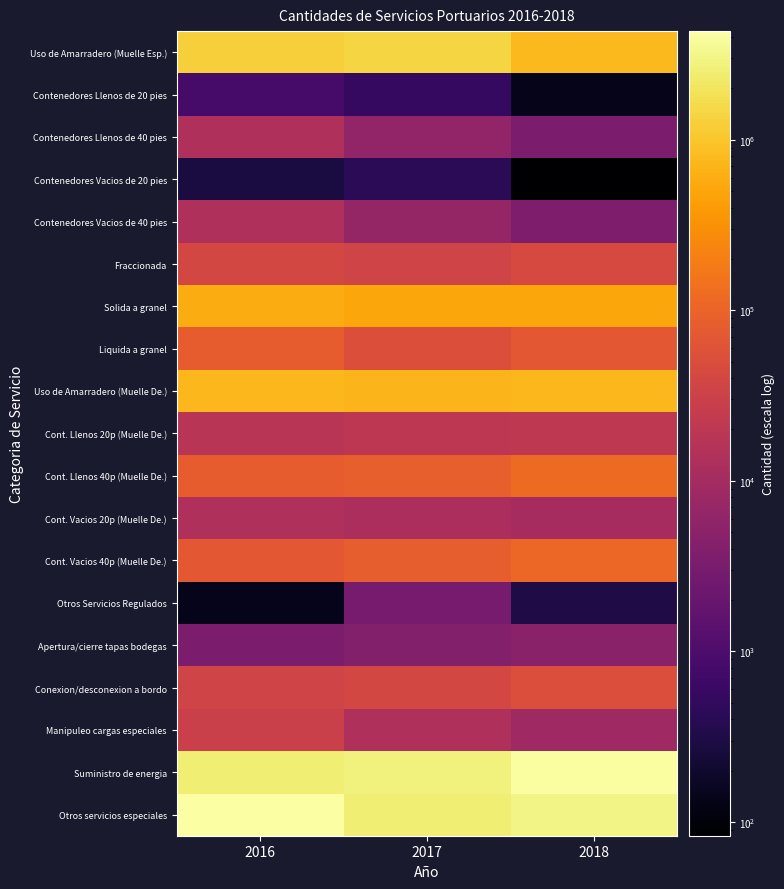

Reading left to right, list all the values displayed in this chart.

Uso de Amarradero (Muelle Esp.): 2016=1218586.0	2017=1414431.7	2018=783630.2
Contenedores Llenos de 20 pies: 2016=843.0	2017=556.0	2018=136.0
Contenedores Llenos de 40 pies: 2016=13424.0	2017=6274.0	2018=3386.0
Contenedores Vacios de 20 pies: 2016=281.0	2017=433.0	2018=83.0
Contenedores Vacios de 40 pies: 2016=13258.0	2017=6578.0	2018=3482.0
Fraccionada: 2016=40512.0	2017=35623.7	2018=43784.9
Solida a granel: 2016=573735.1	2017=515542.7	2018=517169.4
Liquida a granel: 2016=81820.1	2017=52544.2	2018=71812.0
Uso de Amarradero (Muelle De.): 2016=752416.9	2017=711049.0	2018=744210.9
Cont. Llenos 20p (Muelle De.): 2016=17914.0	2017=19789.0	2018=21475.0
Cont. Llenos 40p (Muelle De.): 2016=82620.0	2017=89348.0	2018=121278.0
Cont. Vacios 20p (Muelle De.): 2016=12983.0	2017=12253.0	2018=10891.0
Cont. Vacios 40p (Muelle De.): 2016=73568.0	2017=85160.0	2018=109858.0
Otros Servicios Regulados: 2016=144.0	2017=3002.0	2018=310.0
Apertura/cierre tapas bodegas: 2016=3425.0	2017=4172.0	2018=4906.2
Conexion/desconexion a bordo: 2016=35701.0	2017=39249.0	2018=52108.0
Manipuleo cargas especiales: 2016=29466.0	2017=13390.1	2018=8657.1
Suministro de energia: 2016=2497539.0	2017=2823260.6	2018=4104086.1
Otros servicios especiales: 2016=4333490.7	2017=2538013.7	2018=3005114.3